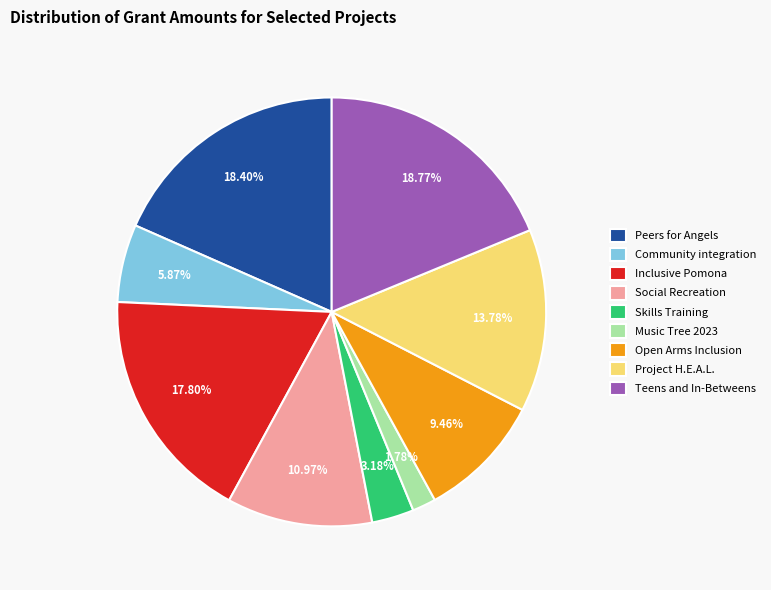

What is the smallest slice in the pie chart?

Music Tree 2023